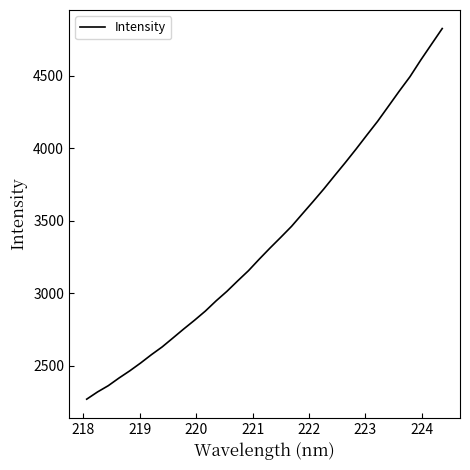

What is the difference between the maximum and second lowest values?

2505.0